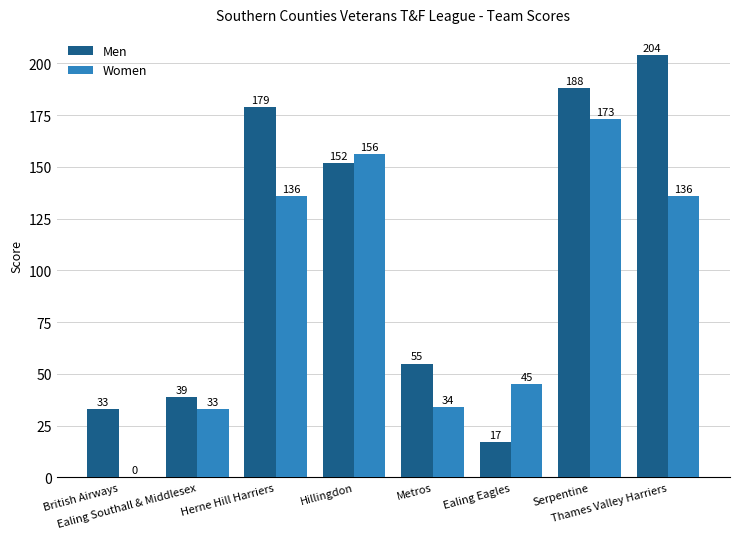

How many data points does each series have?

8